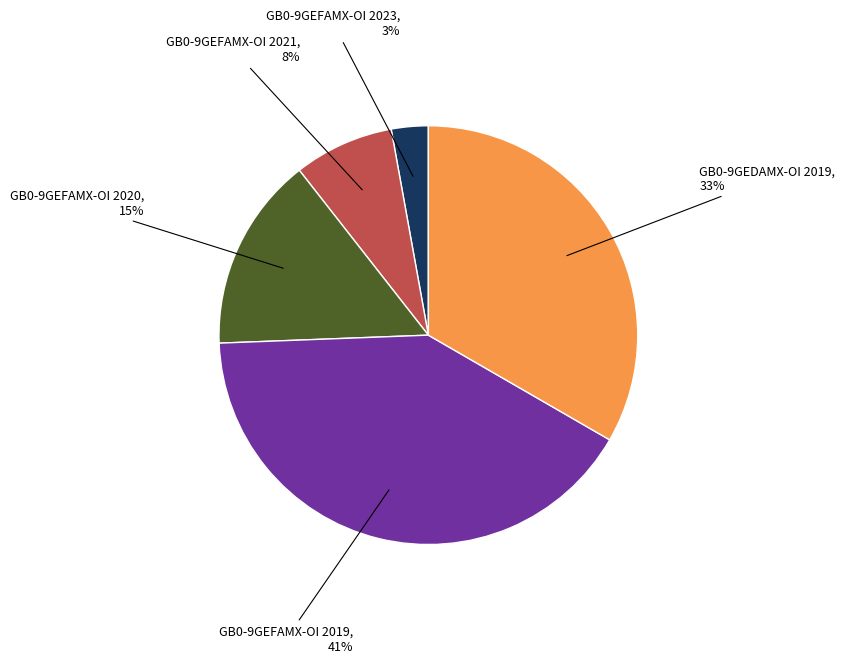

Is there a majority slice in this chart?

No